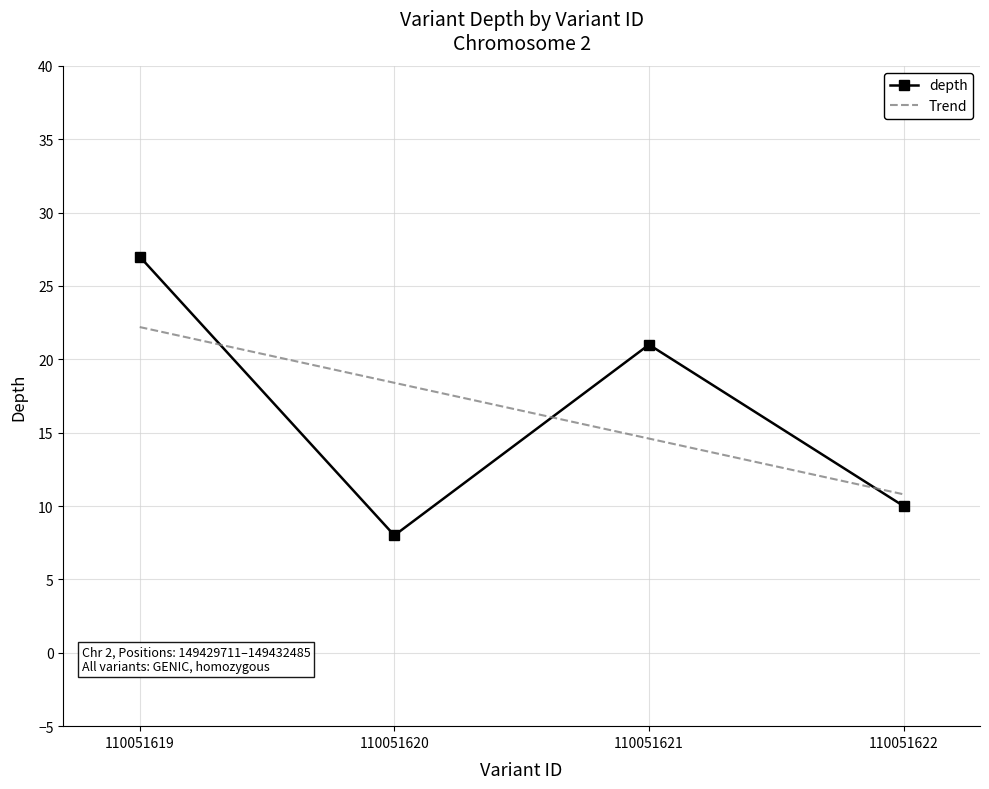

What is the value of the 1st point from the left?

27